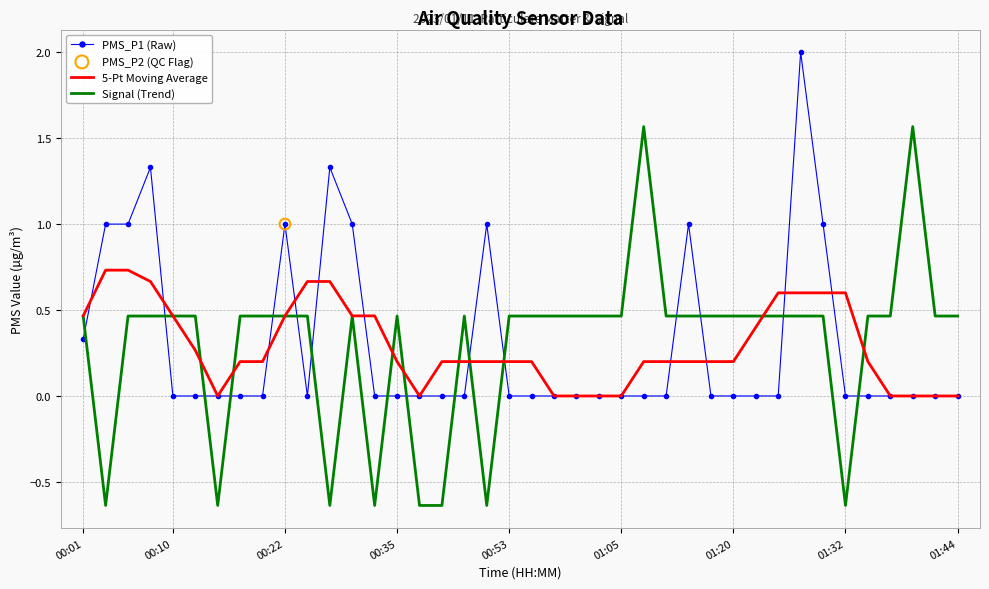

Which series has the largest range (max minus min)?

Signal (Trend)